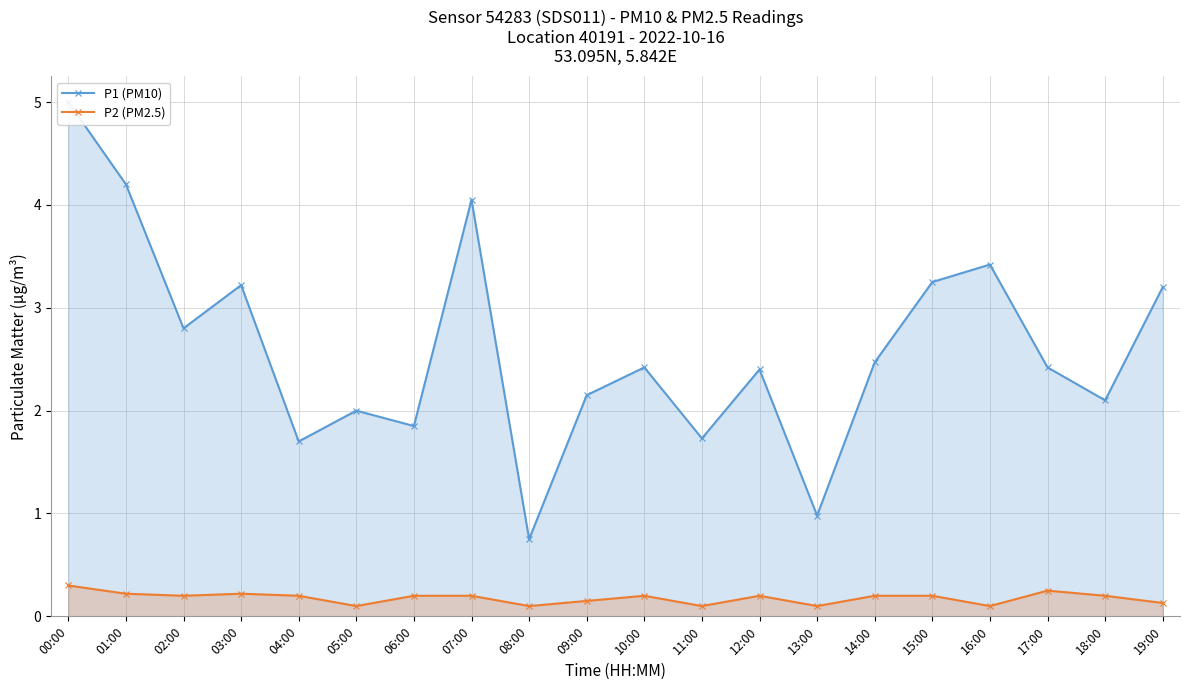

List the series in order of their overall mean, lowest first.

P2 (PM2.5), P1 (PM10)